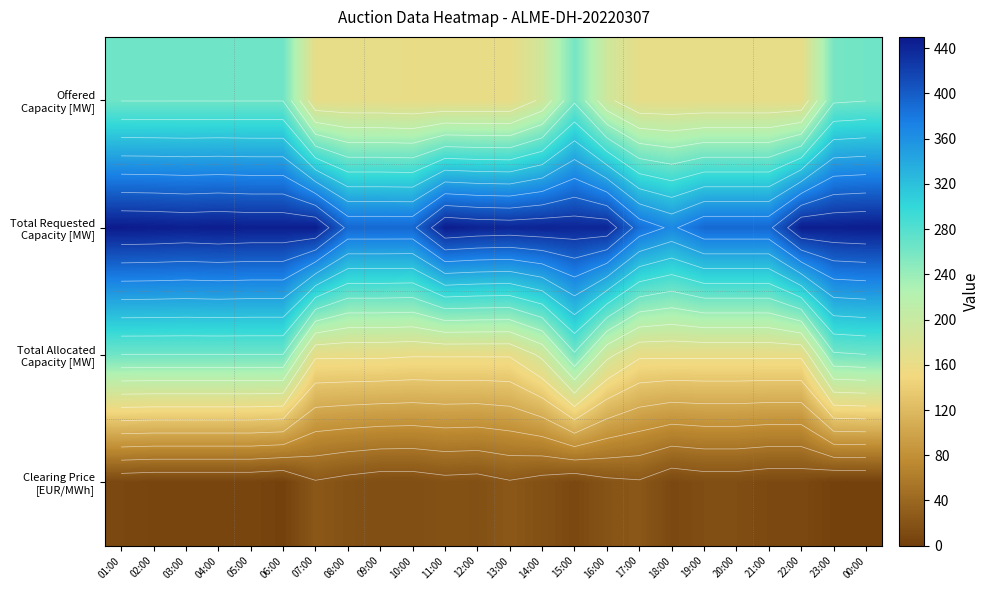

What is the spread (max minus min) of values at 15:00?

430.9